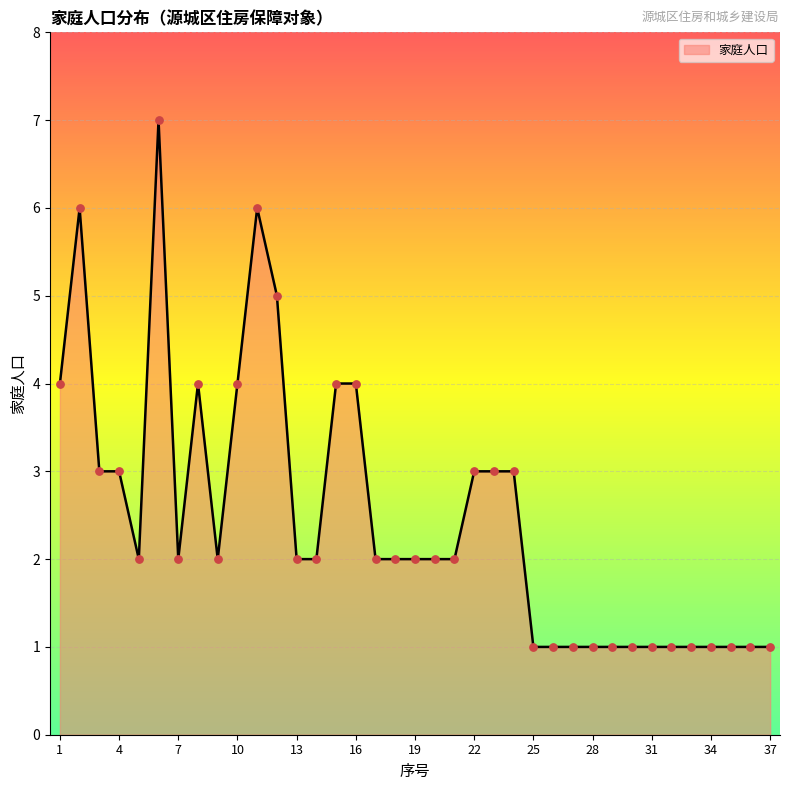

What is the maximum value shown in the chart?

7